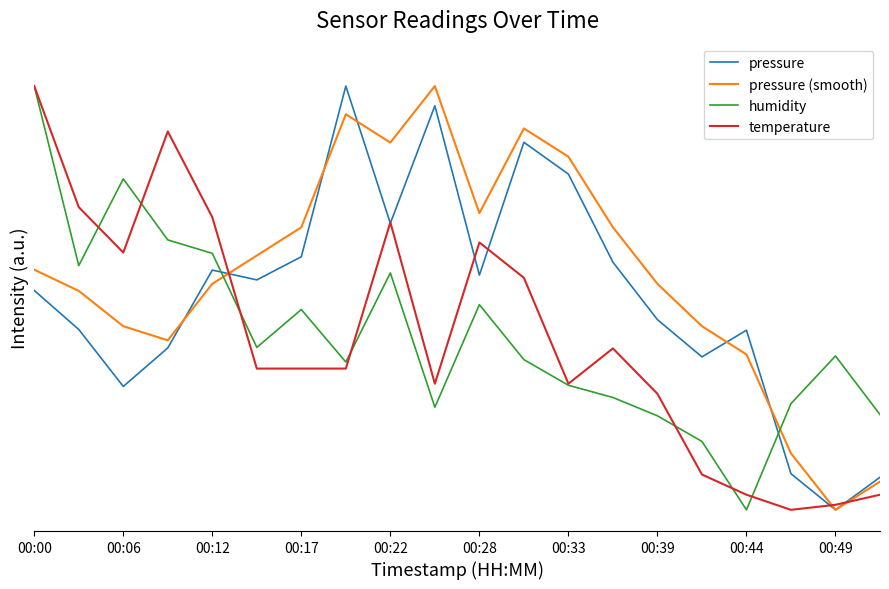

True or false: humidity has more than 0 points higher than both neighbors.

True